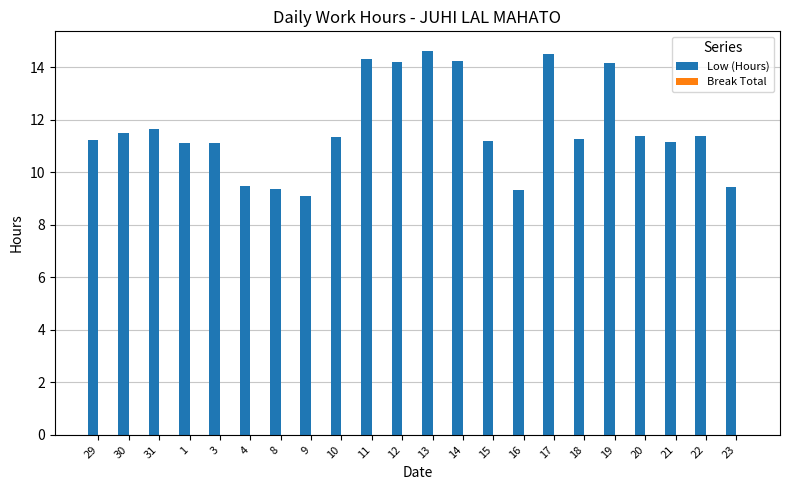

What is the value of the 2nd bar from the left?

11.5